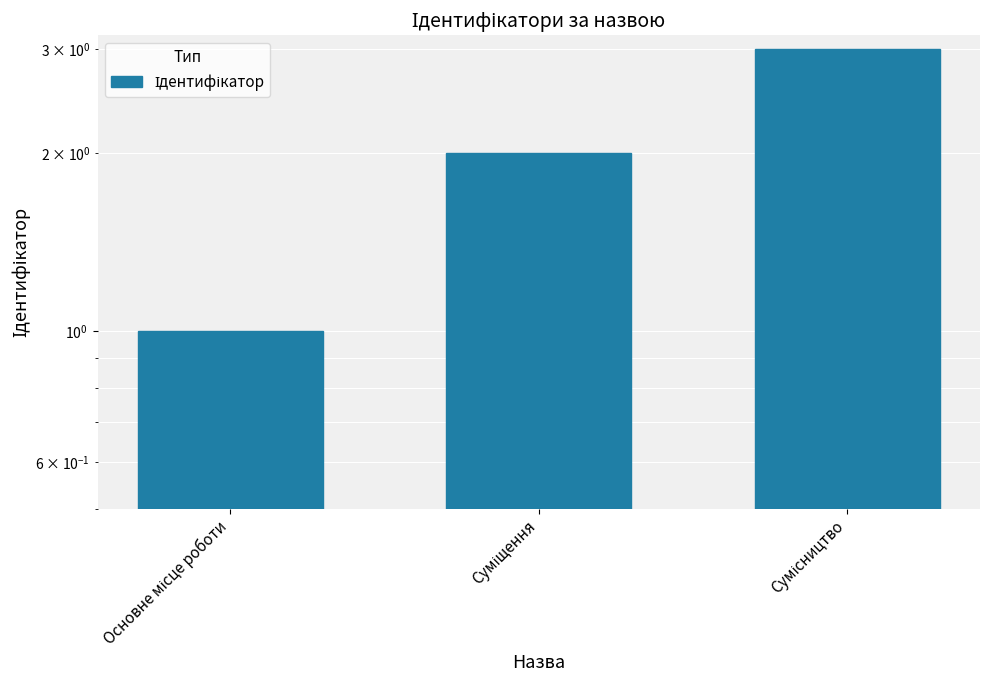

Reading right to left, what are all the values shown in this chart?

3	2	1